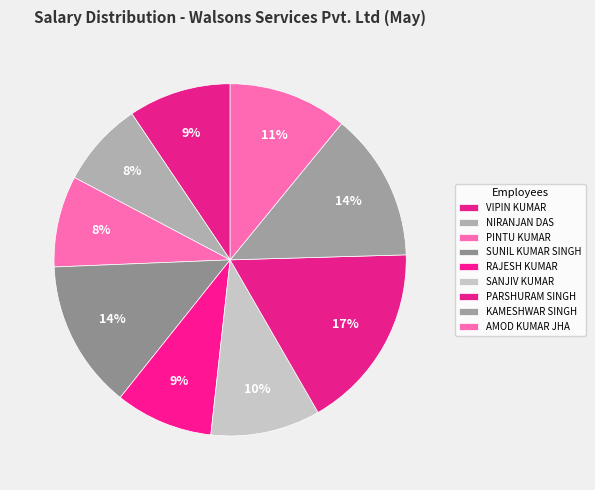

What percentage is the RAJESH KUMAR slice, to the nearest percent?

9%